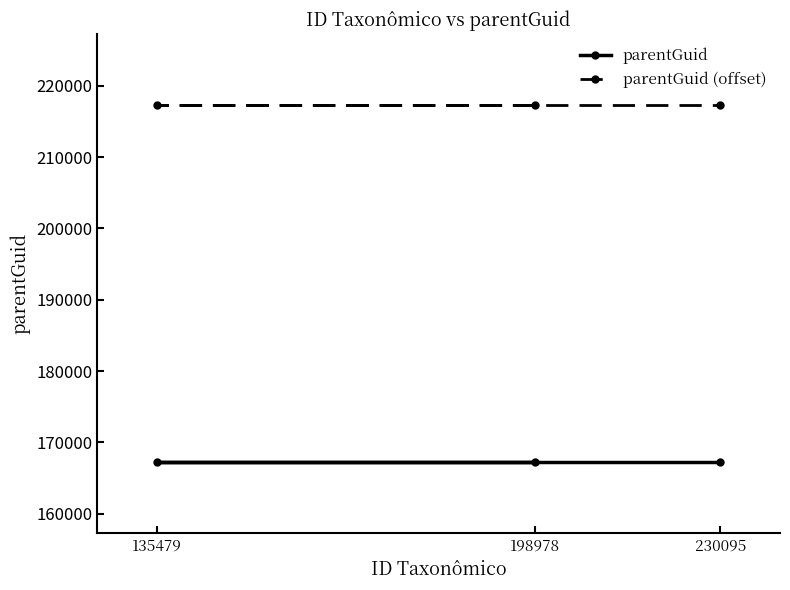

What is the sum of the parentGuid values at 135479 and 198978?

334542